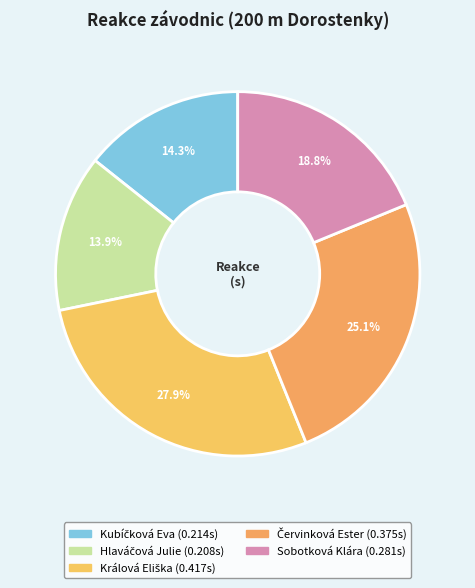

Count the number of slices in the pie.

5